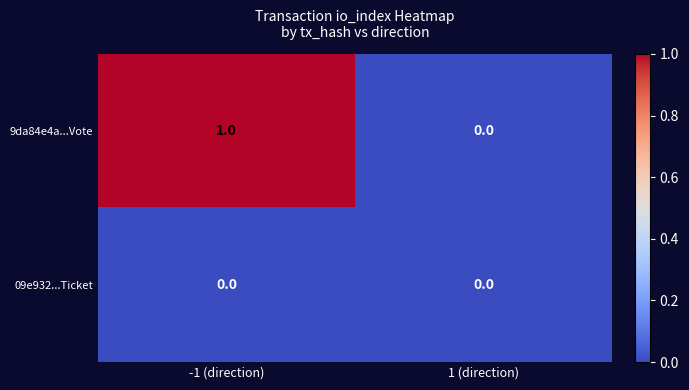

Reading right to left, transcribe all the data shown in this chart.

9da84e4a...Vote: 0	1
09e932...Ticket: 0	0